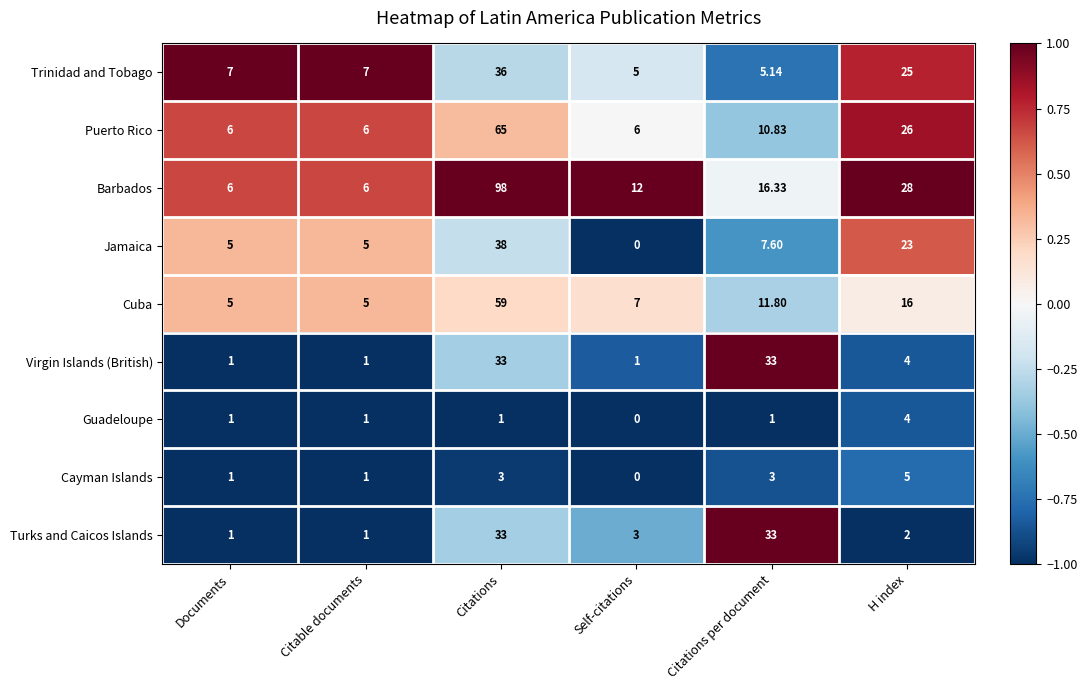

Which series has the largest range (max minus min)?

Barbados